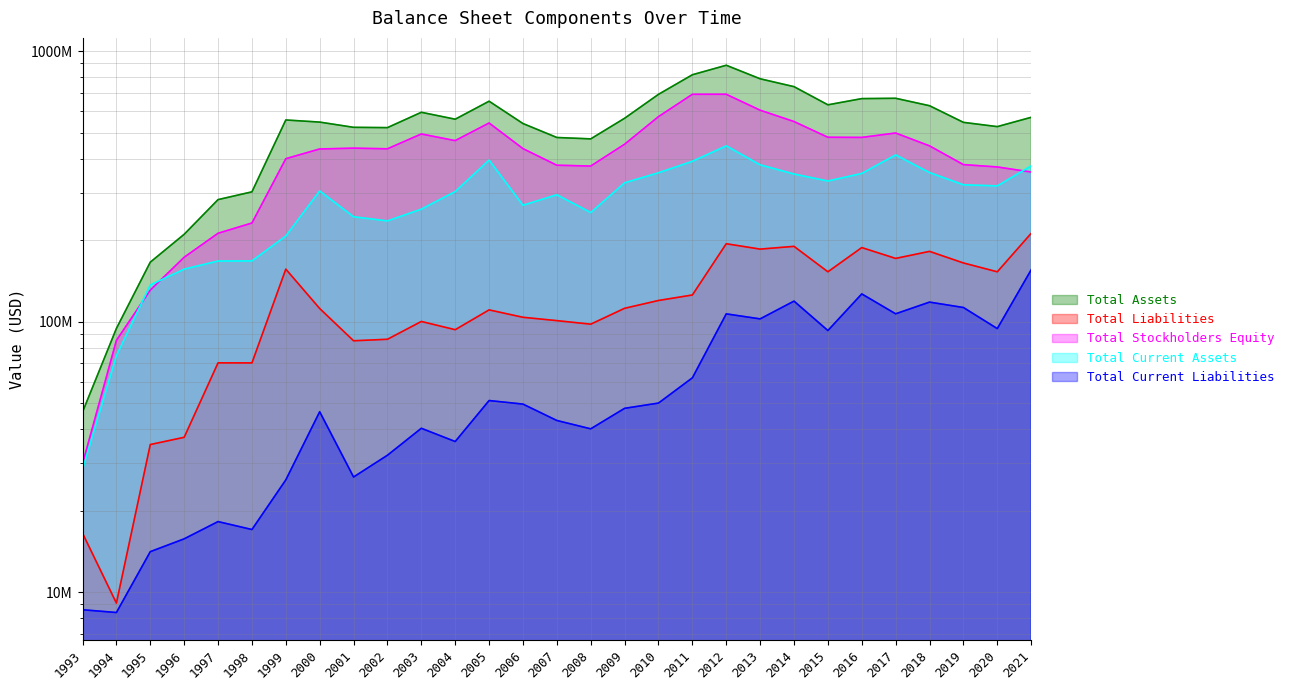

At which category does Total Assets reach its first local peak?

1999